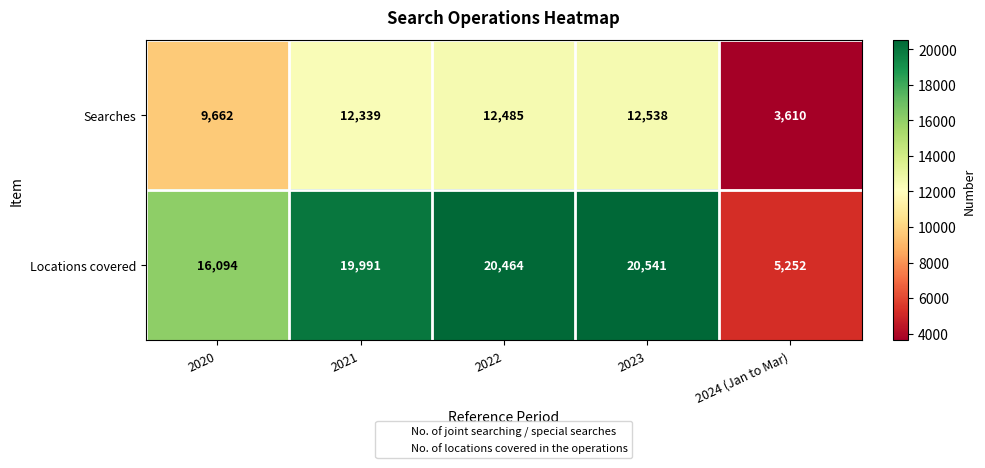

True or false: Searches has a value of 8479 at 2022.

False